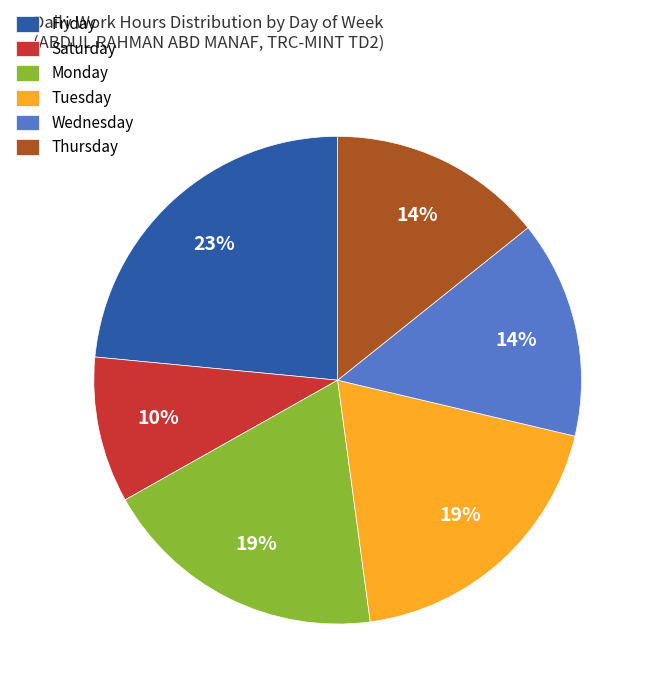

To the nearest percent, what is the difference between the Wednesday and Tuesday slice percentages?

5%